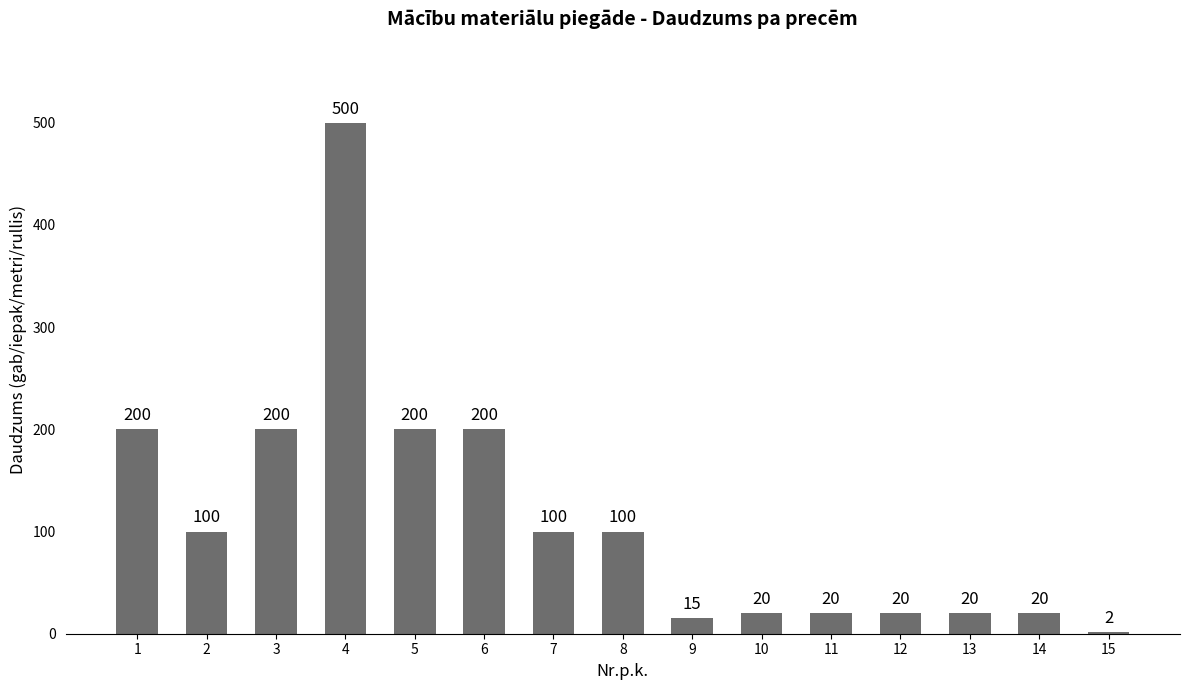

Which category has the highest value across all series?

4